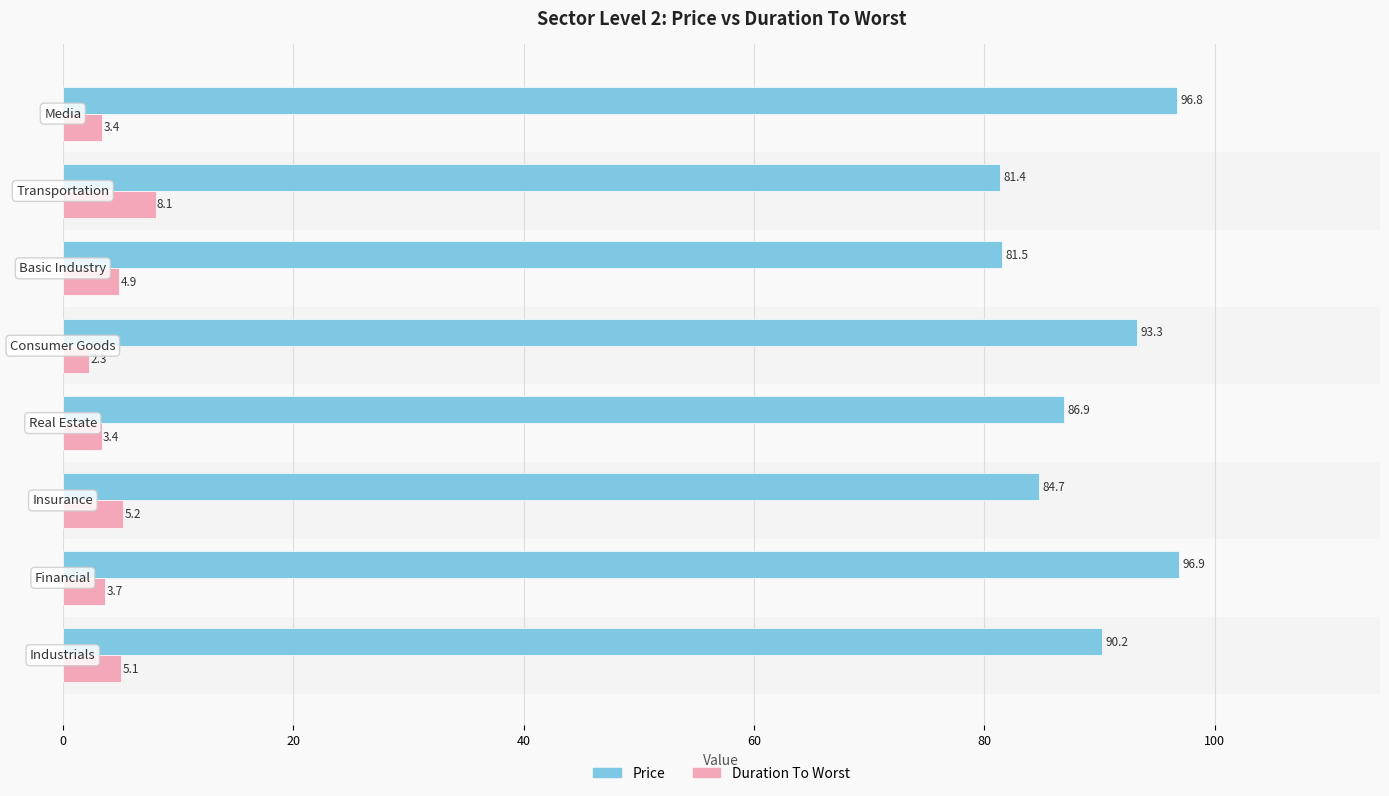

Which series has the widest spread of values?

Price